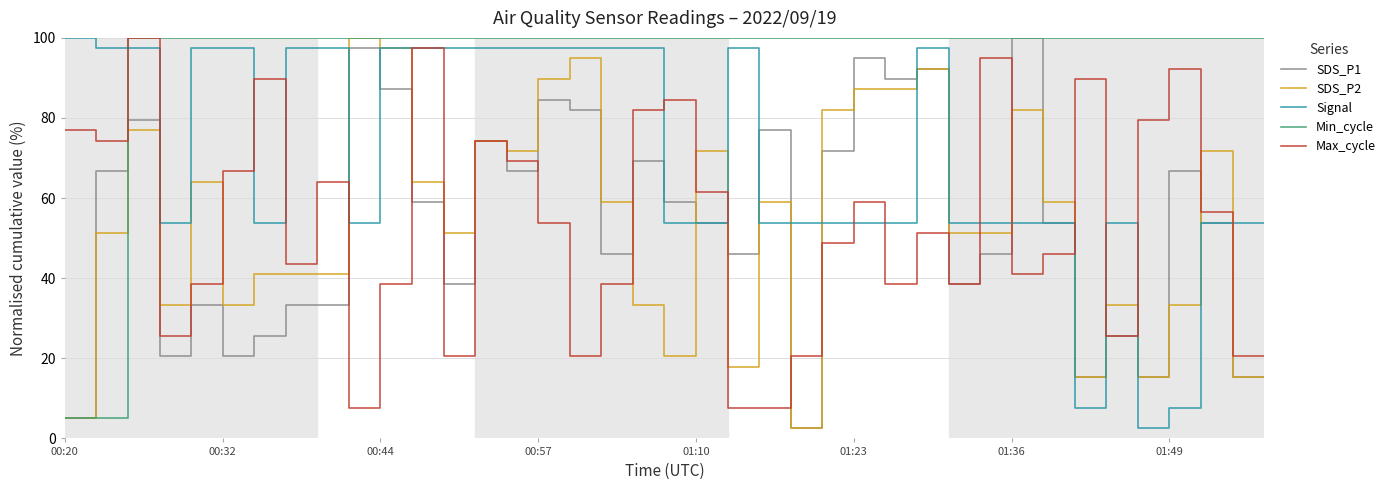

True or false: Signal and Min_cycle cross at least once.

True